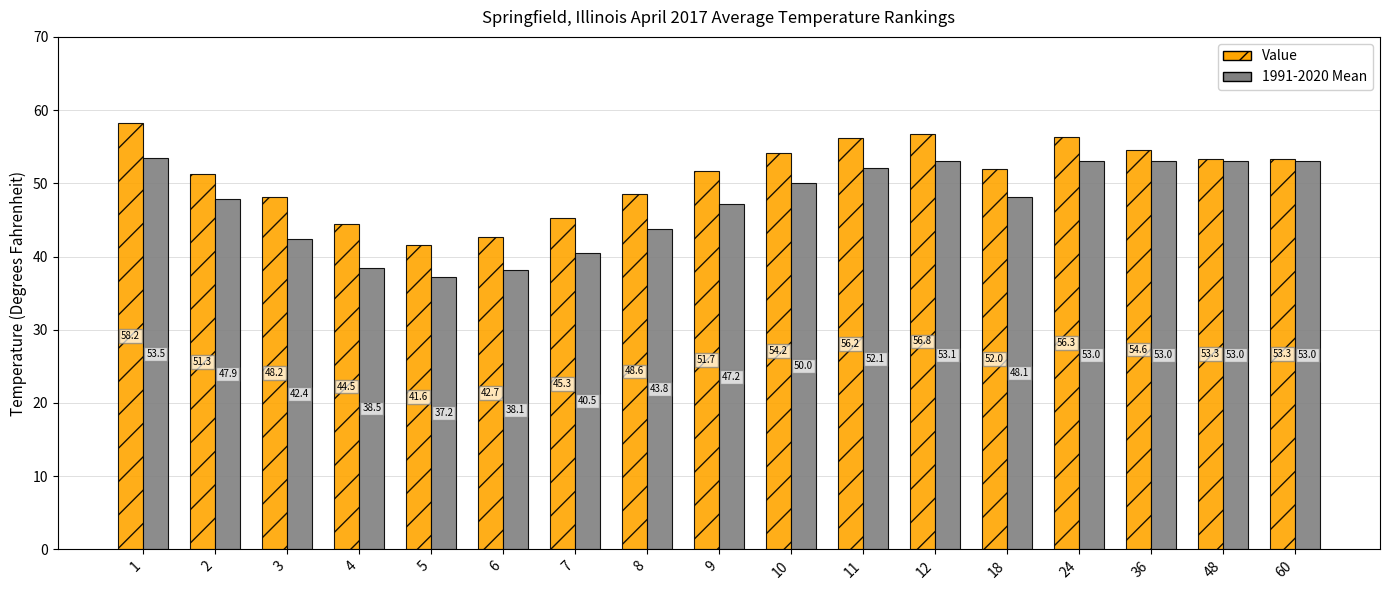

What is the spread (max minus min) of values at 6?

4.6